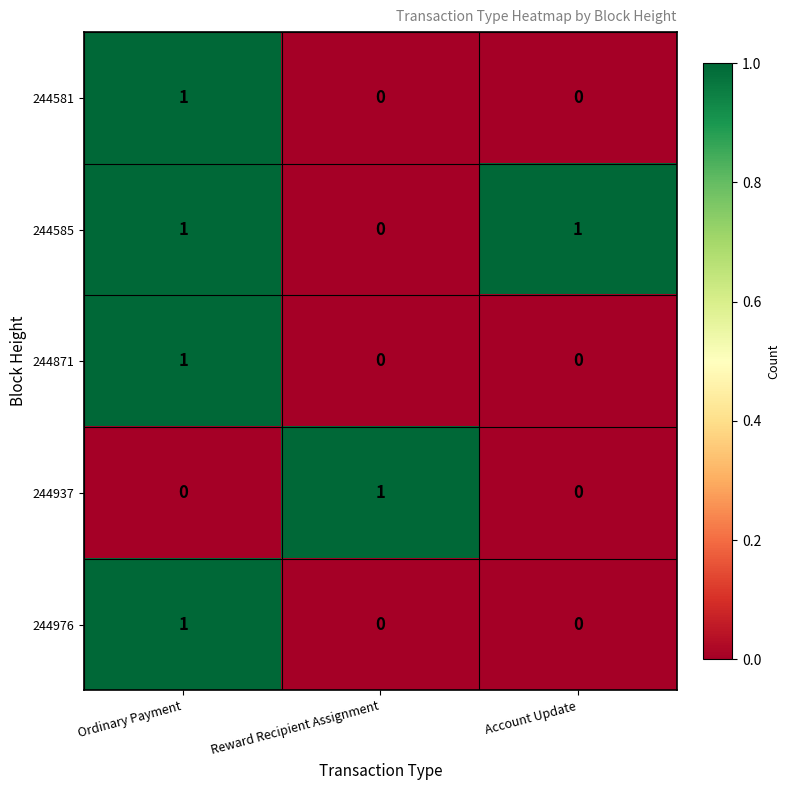

What is the total value across all series at Ordinary Payment?

4